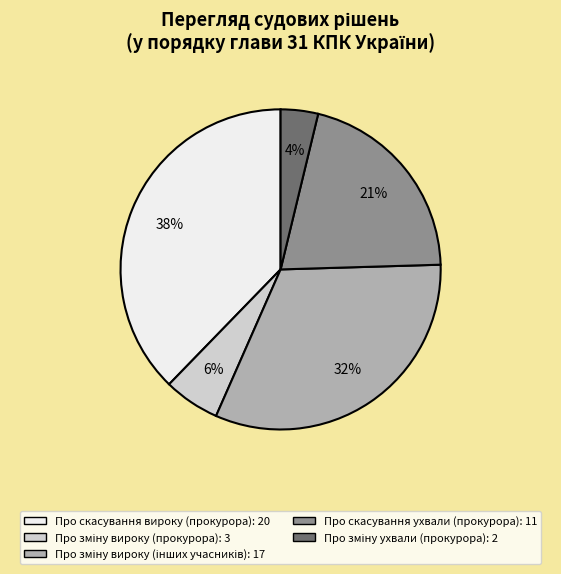

Is Про скасування вироку (прокурора) the majority of the pie?

No